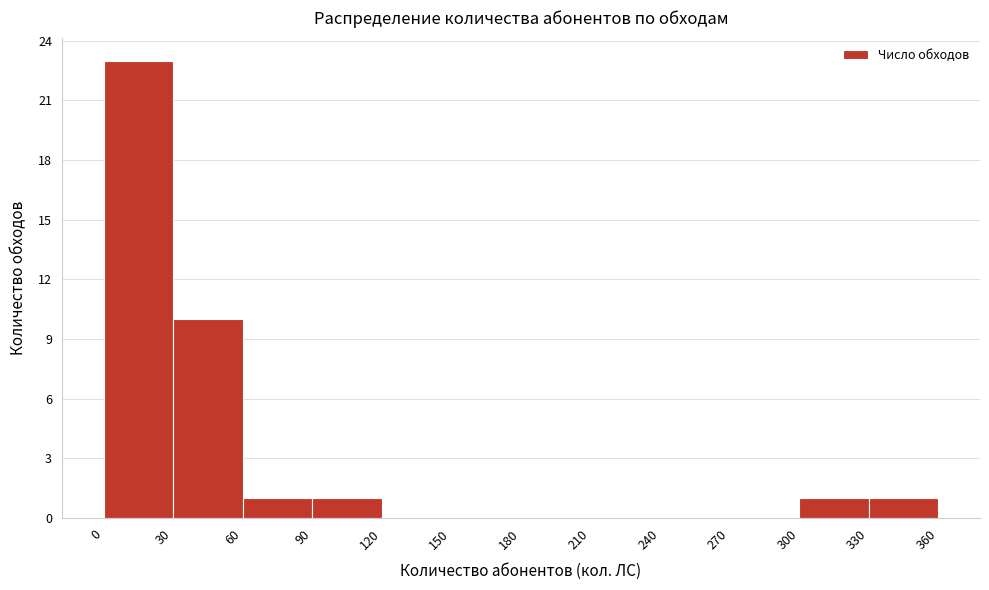

Which range on the x-axis has the tallest bar?

0 to 30